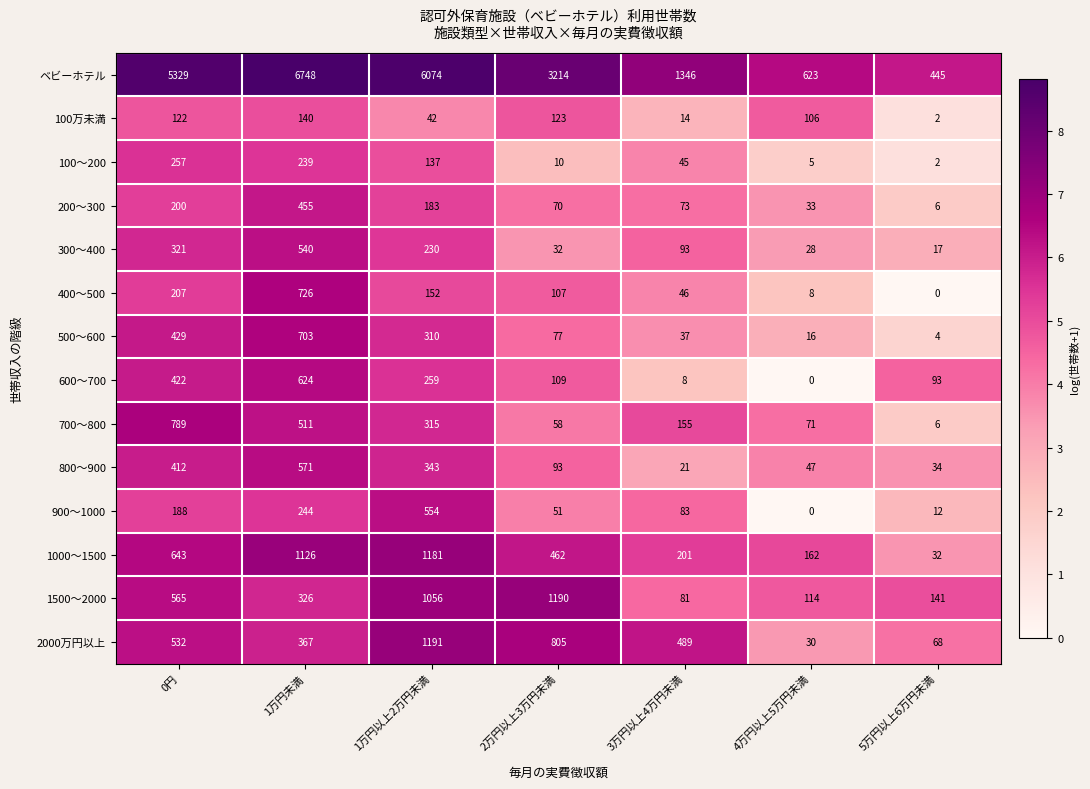

Count the number of data series in this chart.

14